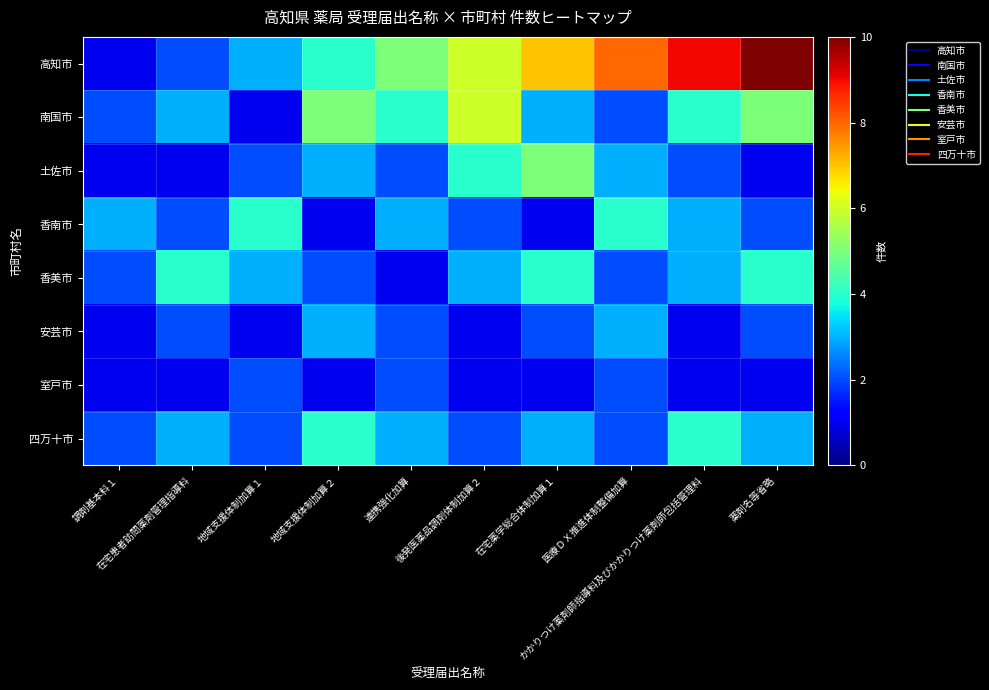

Which series has the largest range (max minus min)?

高知市